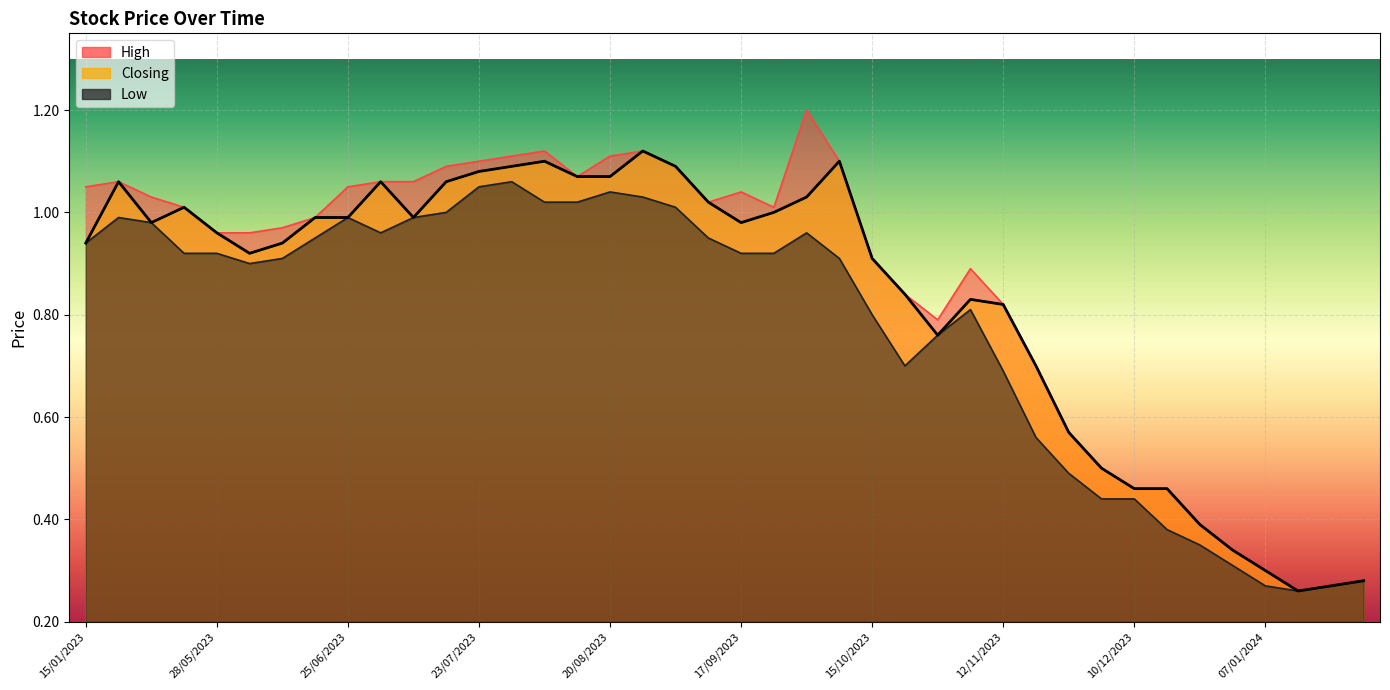

What is the minimum value shown in the chart?

0.3